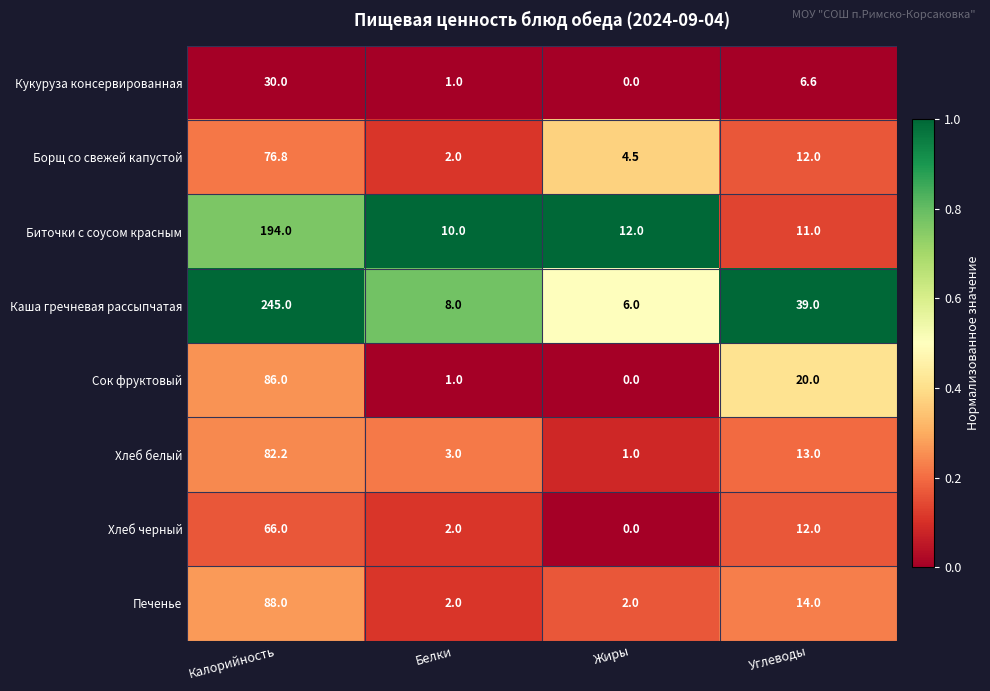

How many categories are shown in the chart?

4